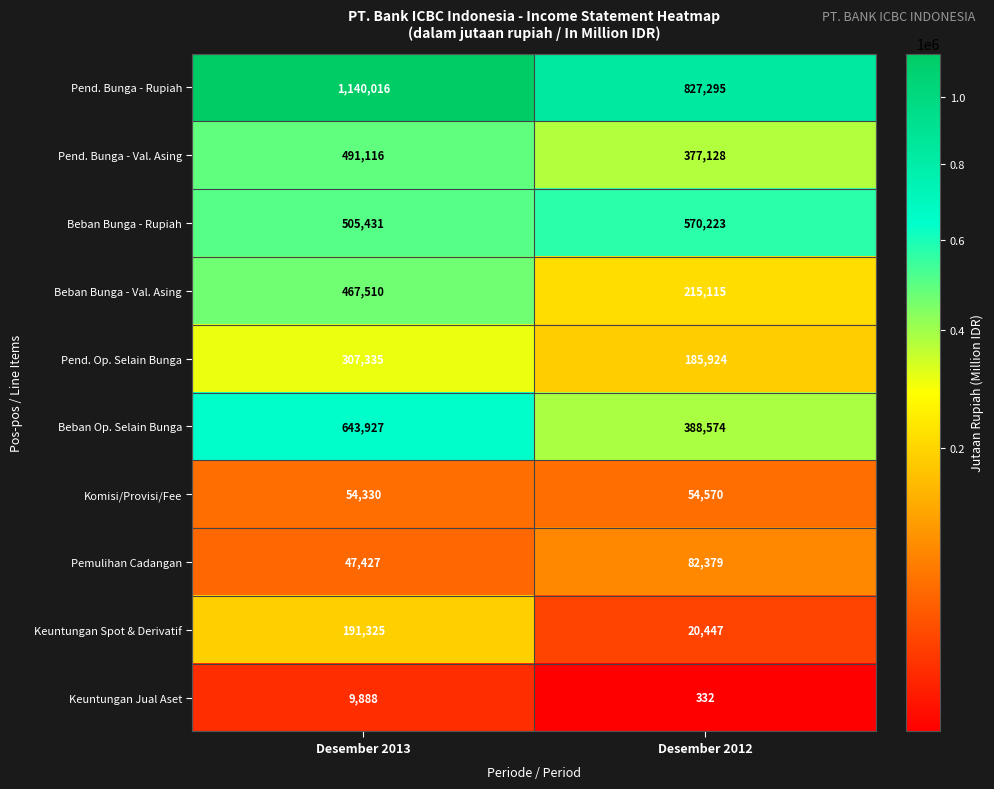

What is the difference between the maximum and minimum values in the Keuntungan Spot & Derivatif series?

170878